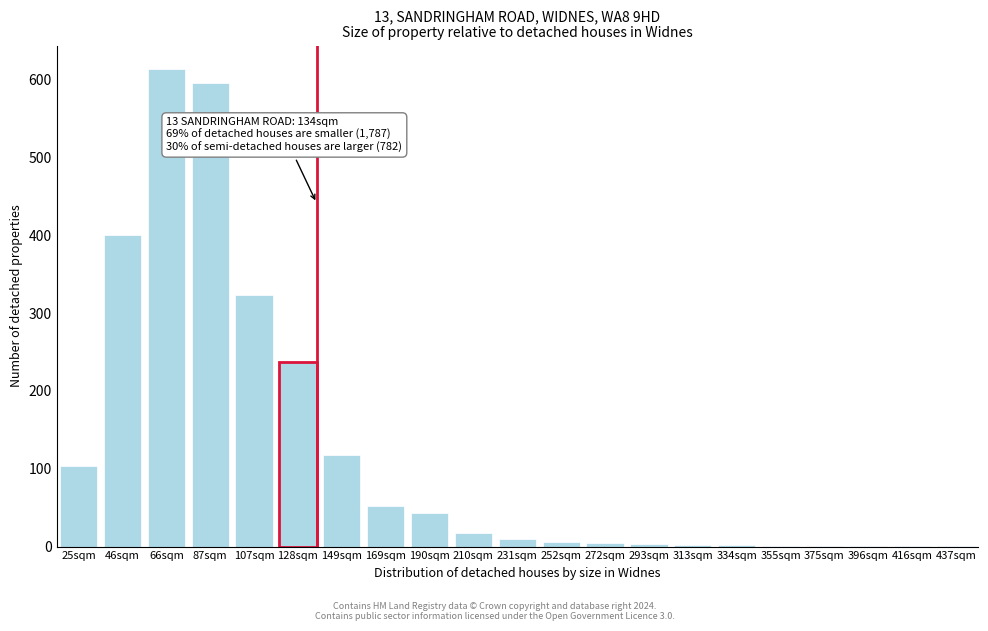

True or false: the data shows 650 at 46sqm.

False